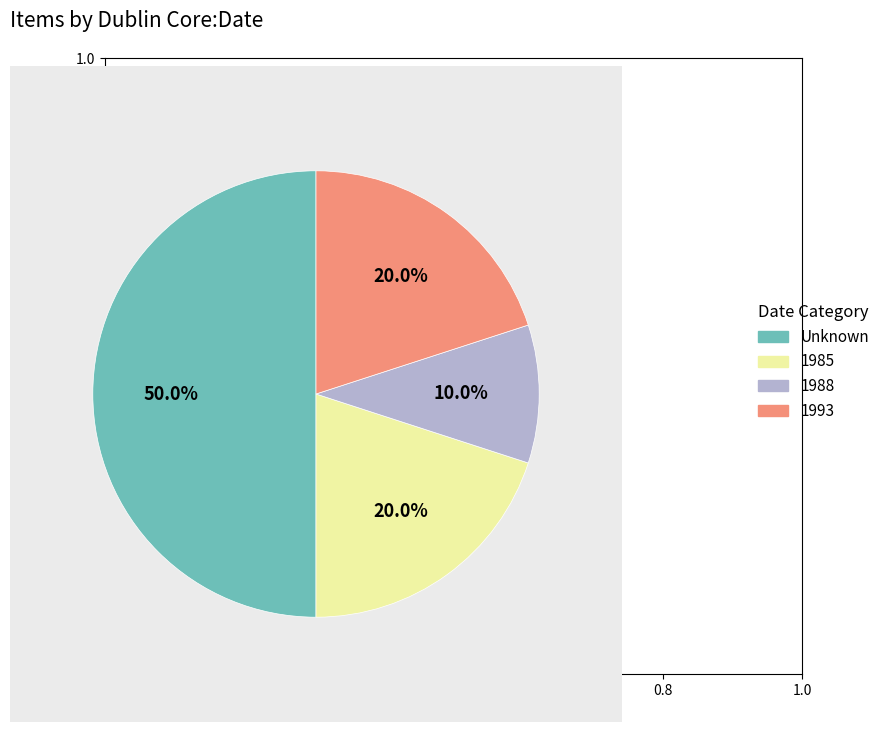

How many segments does this pie chart have?

4